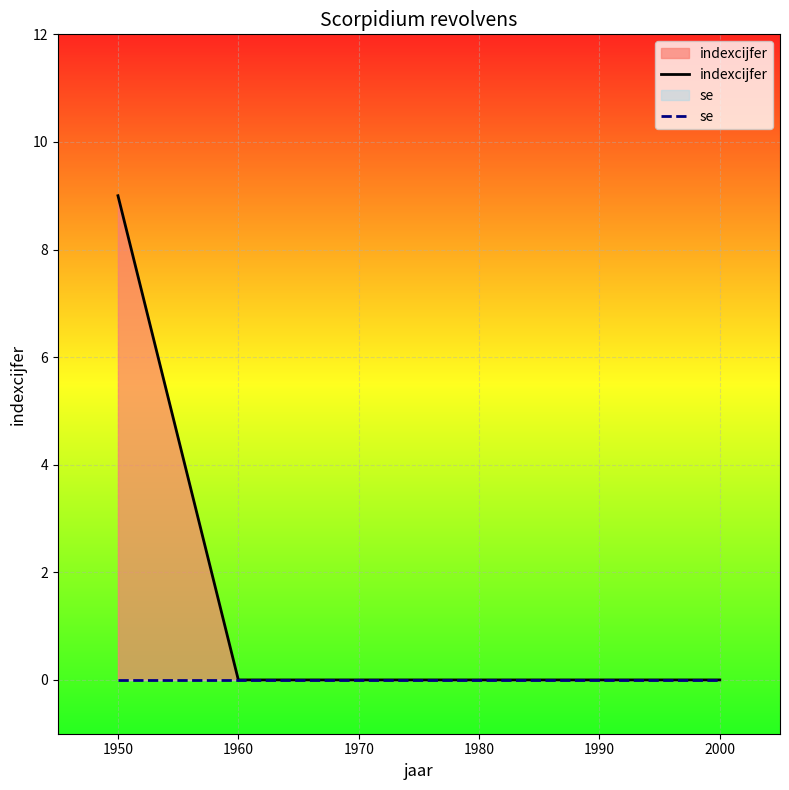

At which category does the chart reach its peak across all series?

1950